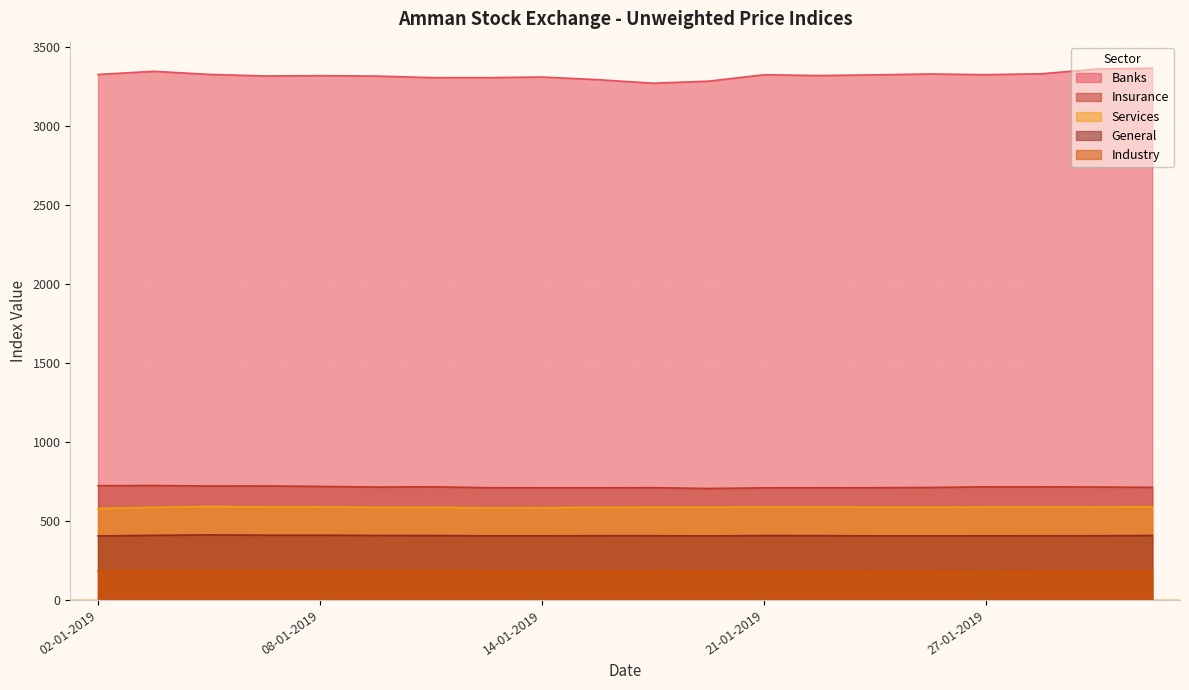

Reading left to right, transcribe all the data shown in this chart.

Banks: 3327.2	3347.2	3327.7	3317.7	3319.4	3317.3	3307.3	3307.1	3311.2	3294.4	3271.9	3284.7	3325.4	3320.4	3324.9	3330.4	3325.9	3331.5	3361.5	3366.6
Services: 579.2	586.9	592.4	589.4	589.6	586.8	586.6	583.7	584.3	586.8	587.4	587.3	589.3	589.2	587.6	587.6	588.4	589.0	588.2	591.1
Industry: 181.5	183.0	184.7	183.9	184.1	183.4	183.4	182.4	182.3	182.5	182.4	180.5	181.4	180.7	179.1	178.8	178.6	178.9	178.9	179.6
General: 405.5	409.6	412.3	410.6	410.5	408.8	408.5	406.5	406.4	407.3	407.2	405.9	408.2	407.7	406.2	406.2	406.4	406.9	407.0	408.4
Insurance: 723.7	724.8	722.0	722.3	719.2	715.1	716.7	711.1	710.7	710.5	711.2	706.1	710.1	710.8	711.0	712.7	716.4	716.4	715.4	713.3